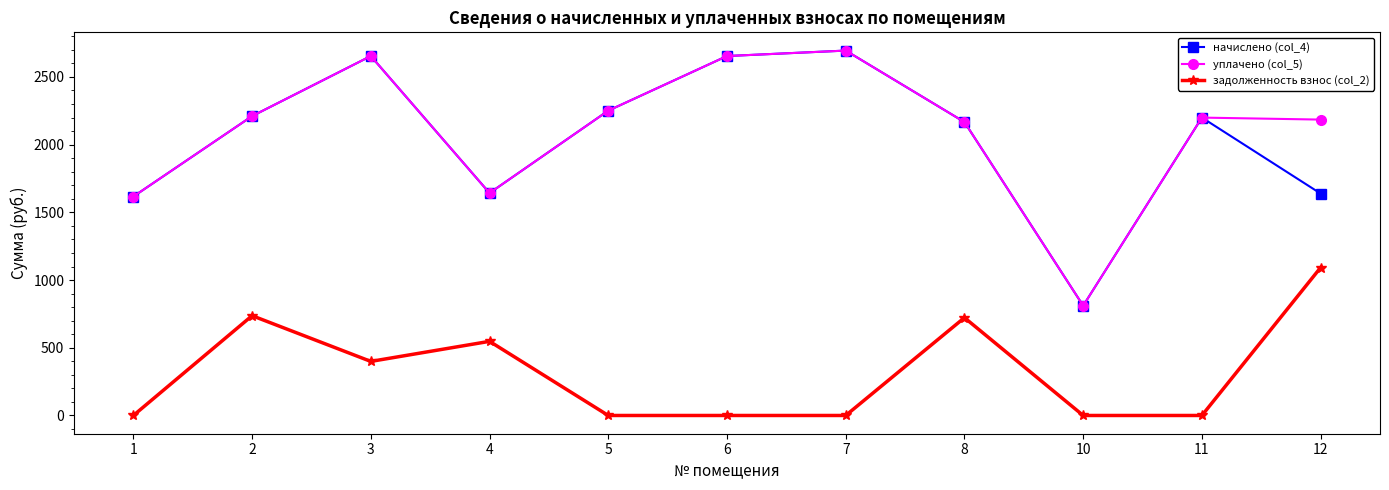

At which category is the sum across all series the highest?

3